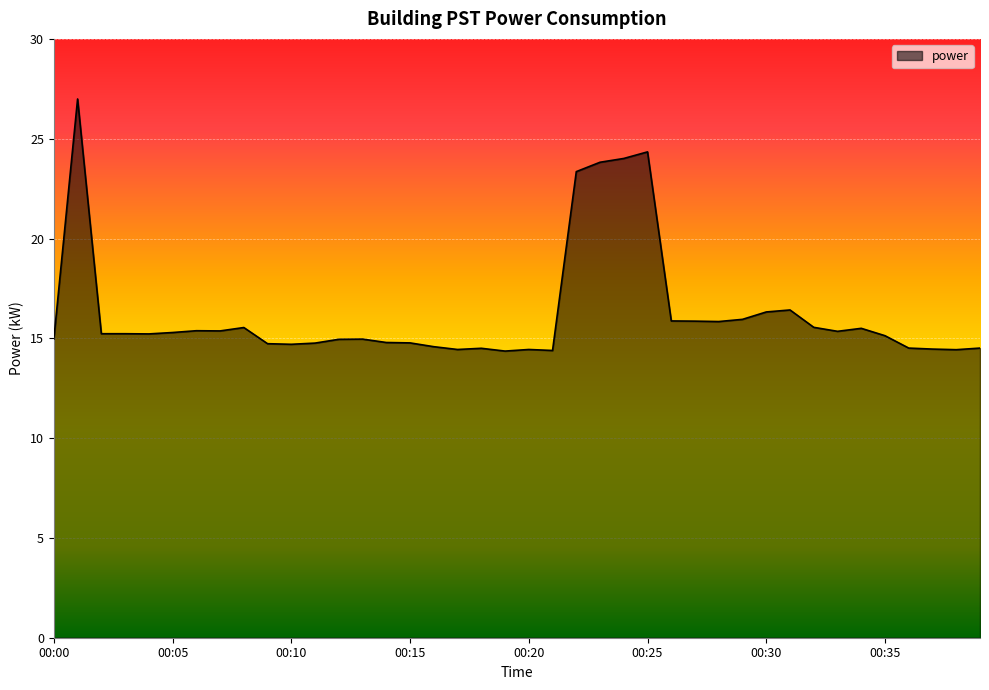

What is the maximum value shown in the chart?

27.0